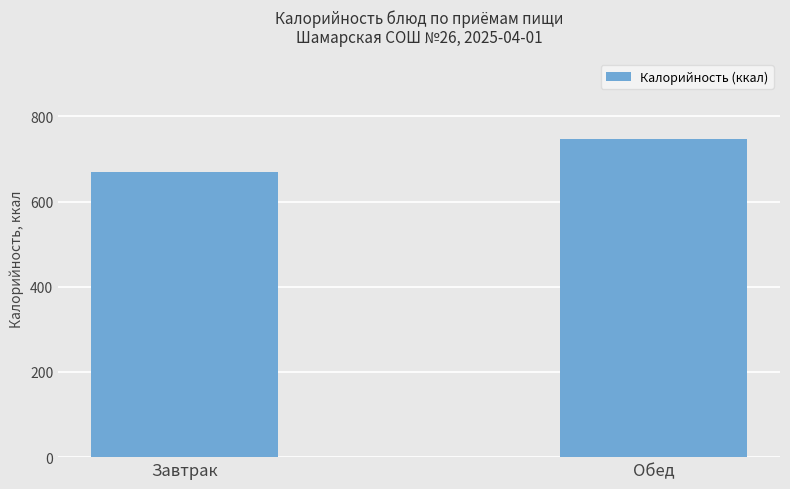

What is the change in value from Завтрак to Обед?

+78